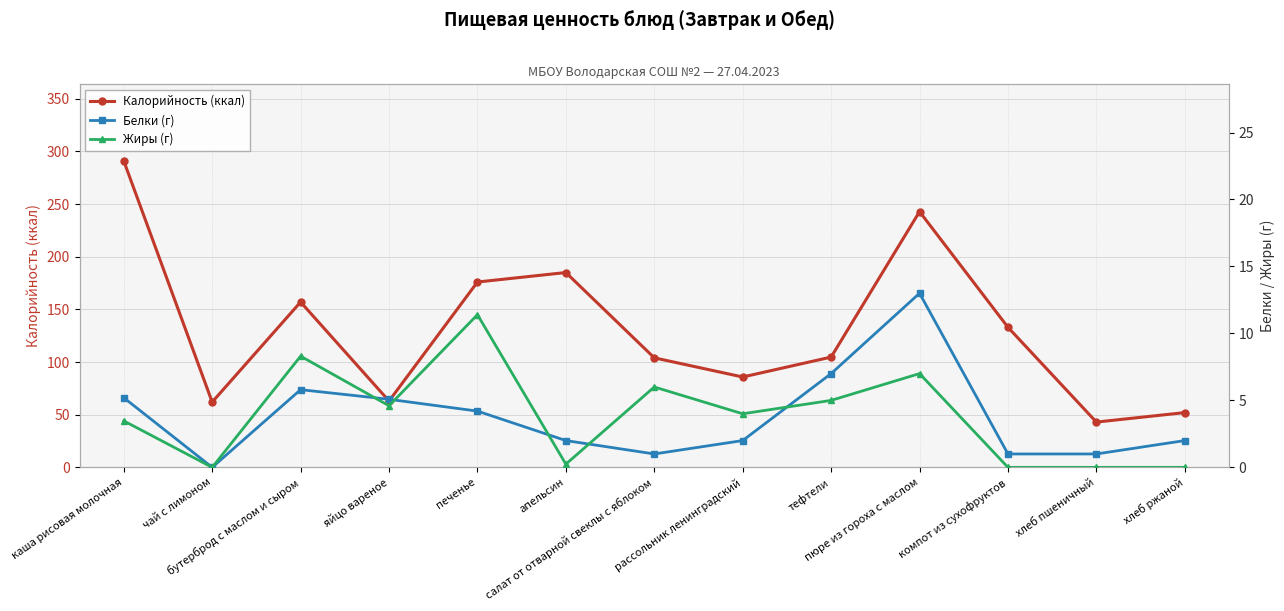

Which has a higher value, хлеб пшеничный or чай с лимоном?

чай с лимоном